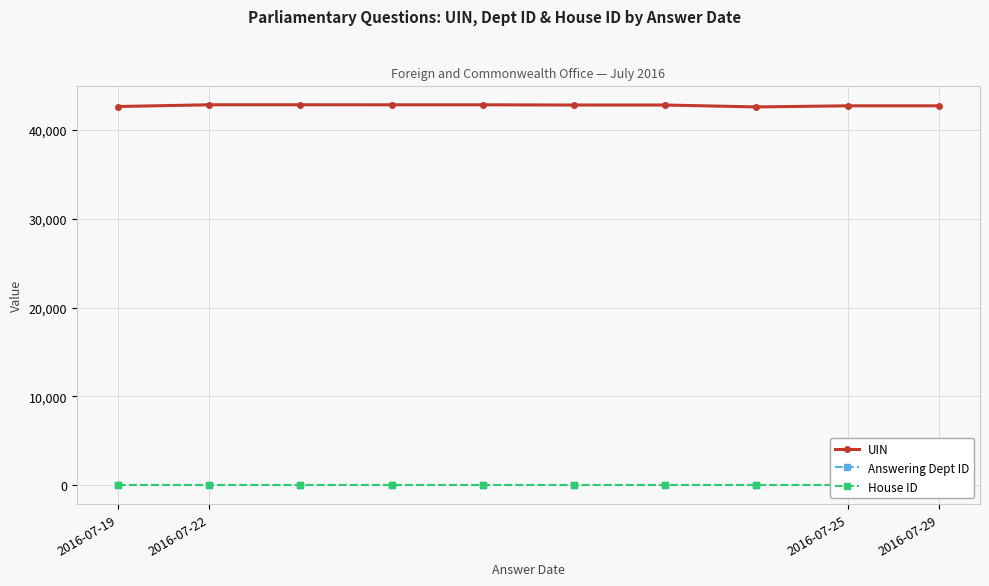

How many interior local valleys does the UIN series have?

3